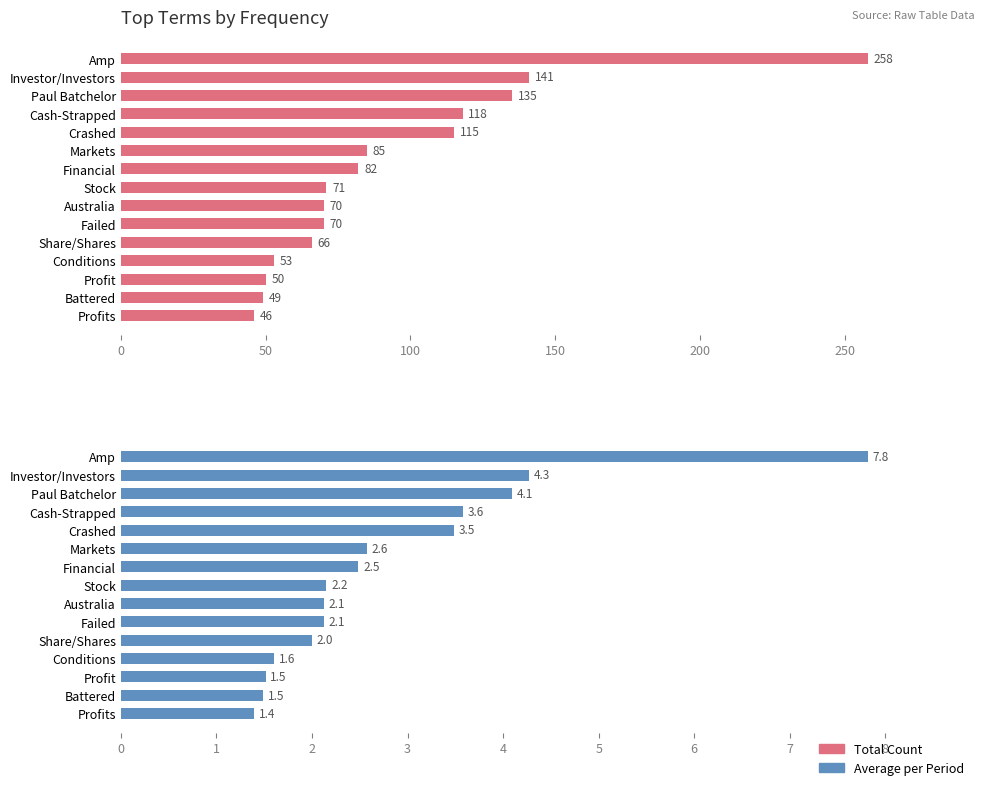

Does the chart contain stacked bars?

No